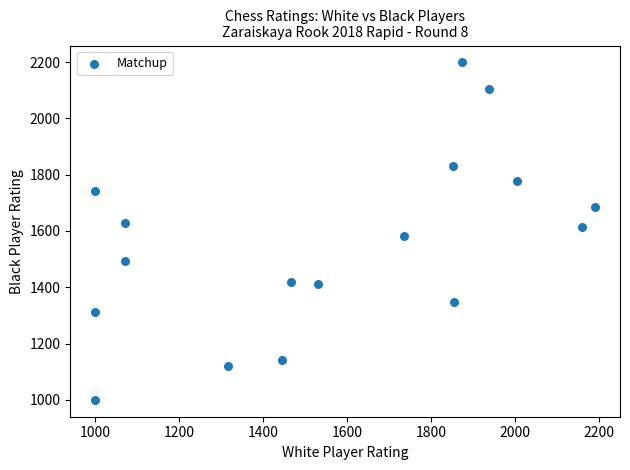

What is the range of Y values (max minus min)?

1199